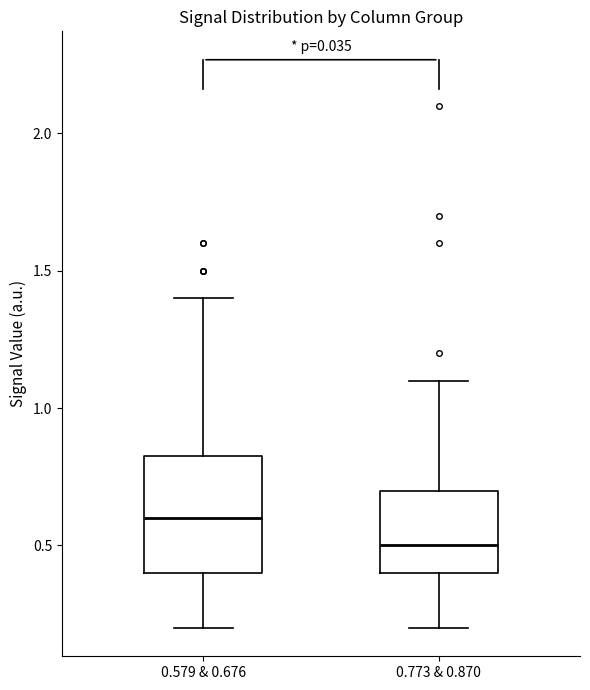

Where does the median line of the box for 0.579 & 0.676 sit on the y-axis? The values are not printed on the chart, so give them approximately, as read against the axis.

0.60